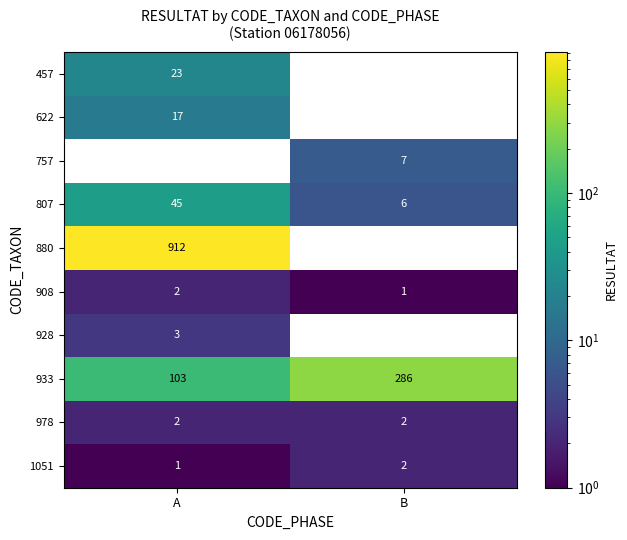

Which series changed the most between A and B?

880